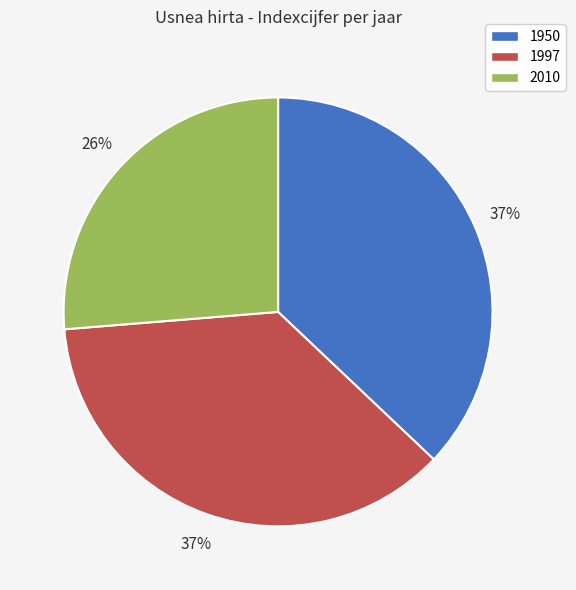

How many segments does this pie chart have?

3